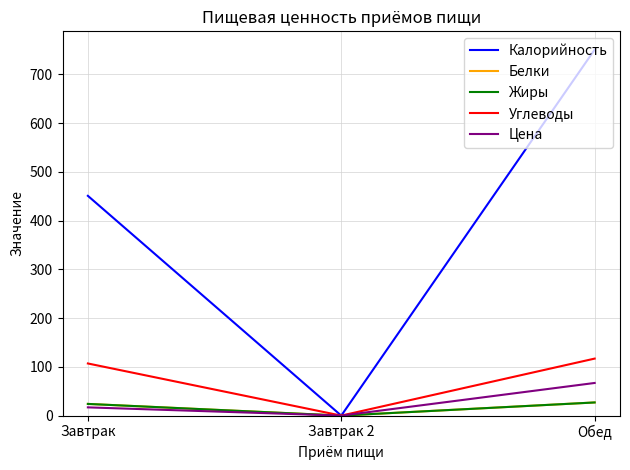

Count the Белки values in the range 0 to 27.

3